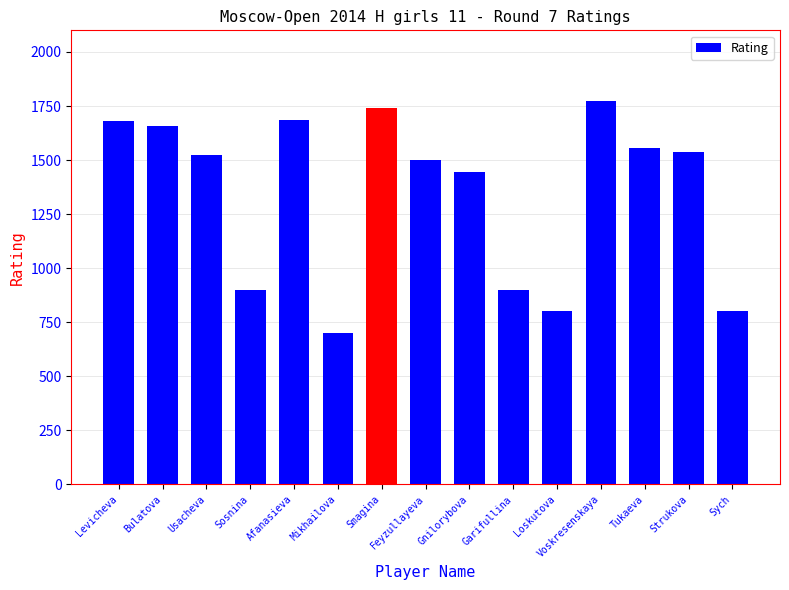

What is the label of the 1st bar from the left?

Levicheva